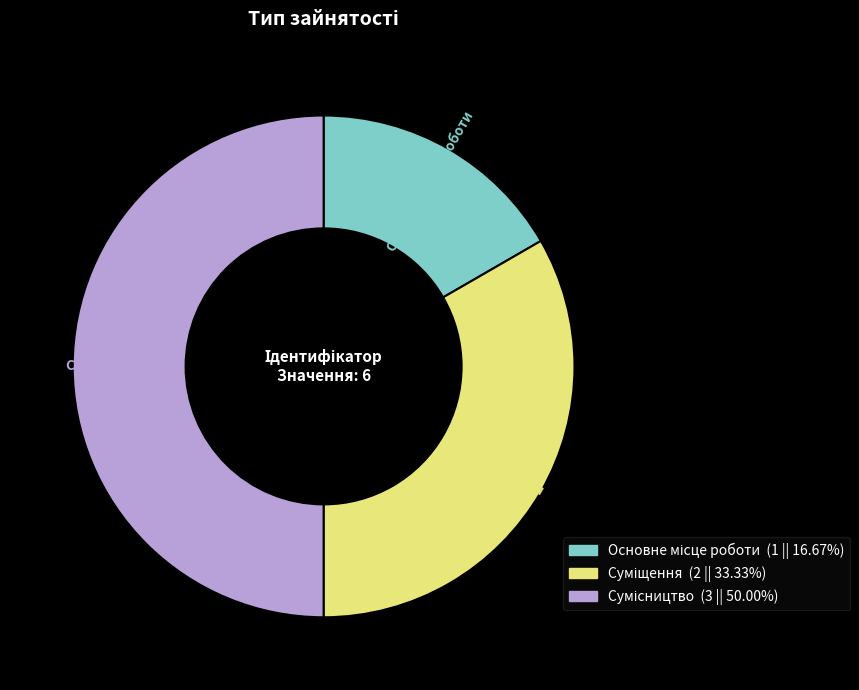

How many slices are in this pie chart?

3